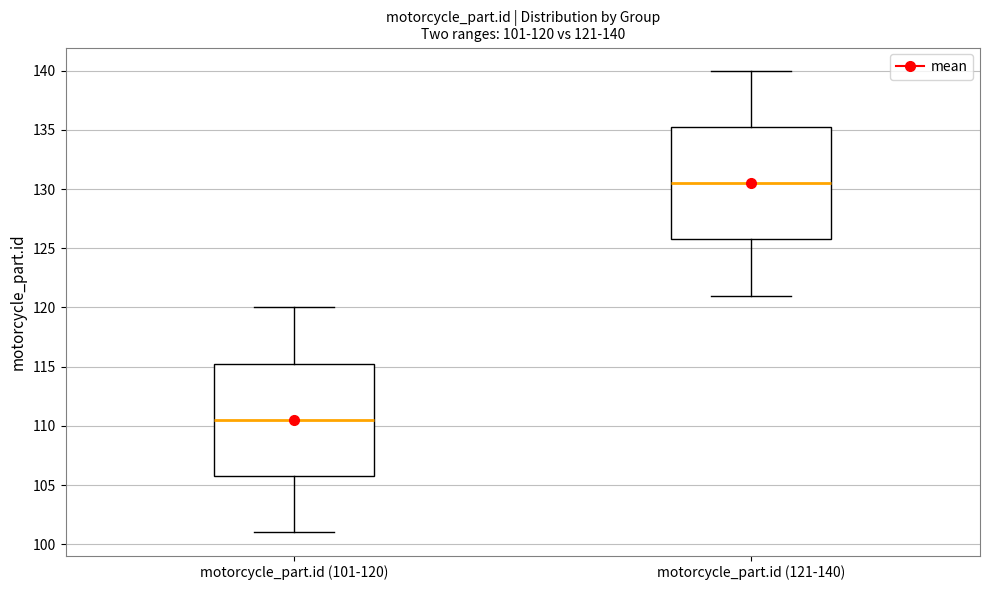

Which box's median line is the lowest?

motorcycle_part.id (101-120)